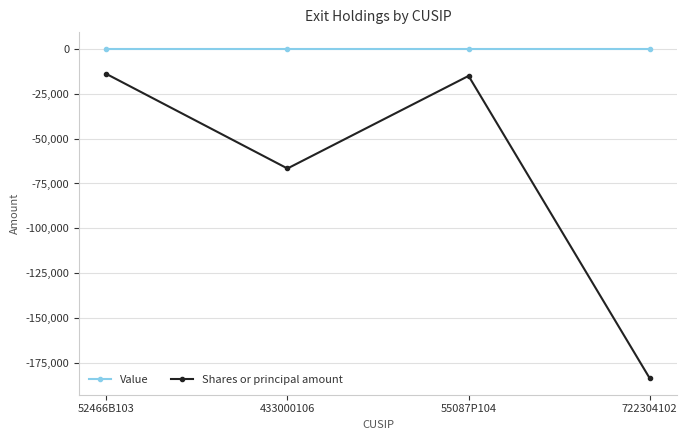

What is the total value across all series at 433000106?

-66667